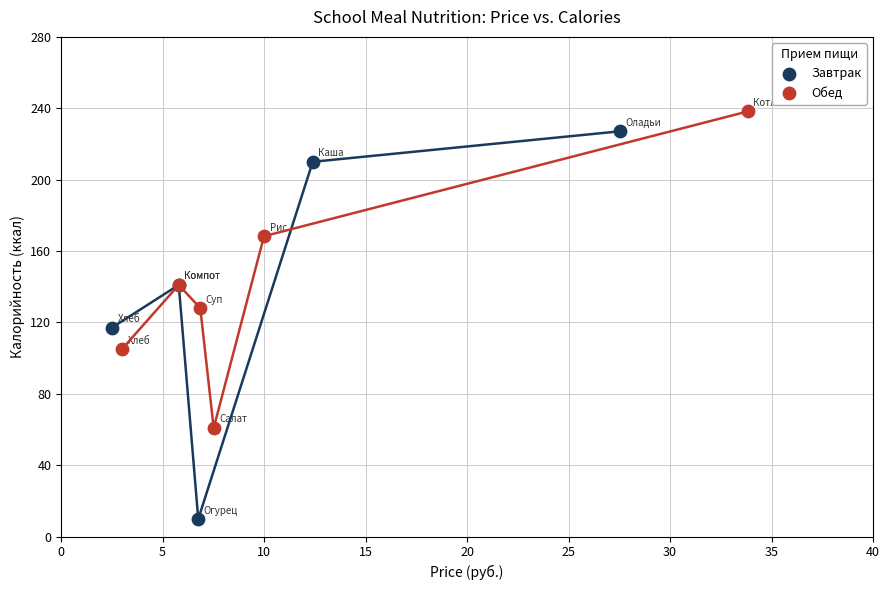

What are all the series names shown in the legend?

Завтрак, Обед